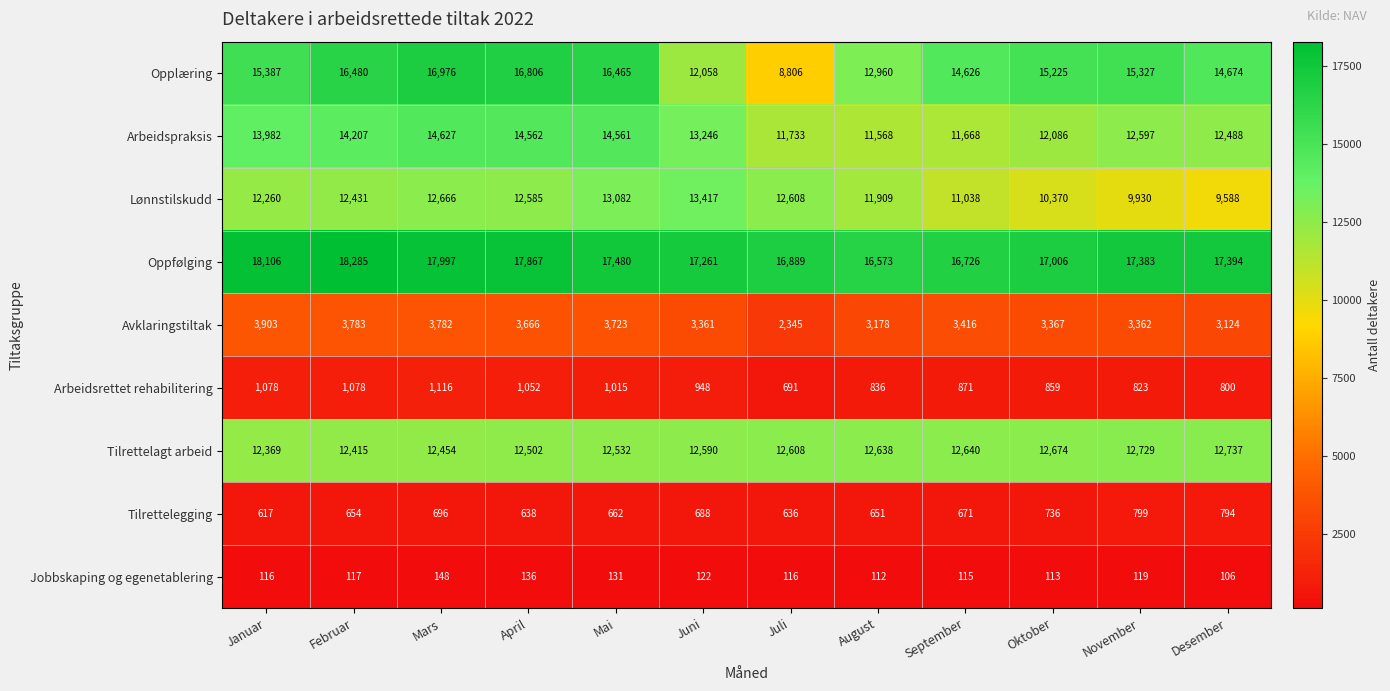

Which category has the lowest value across all series?

Desember